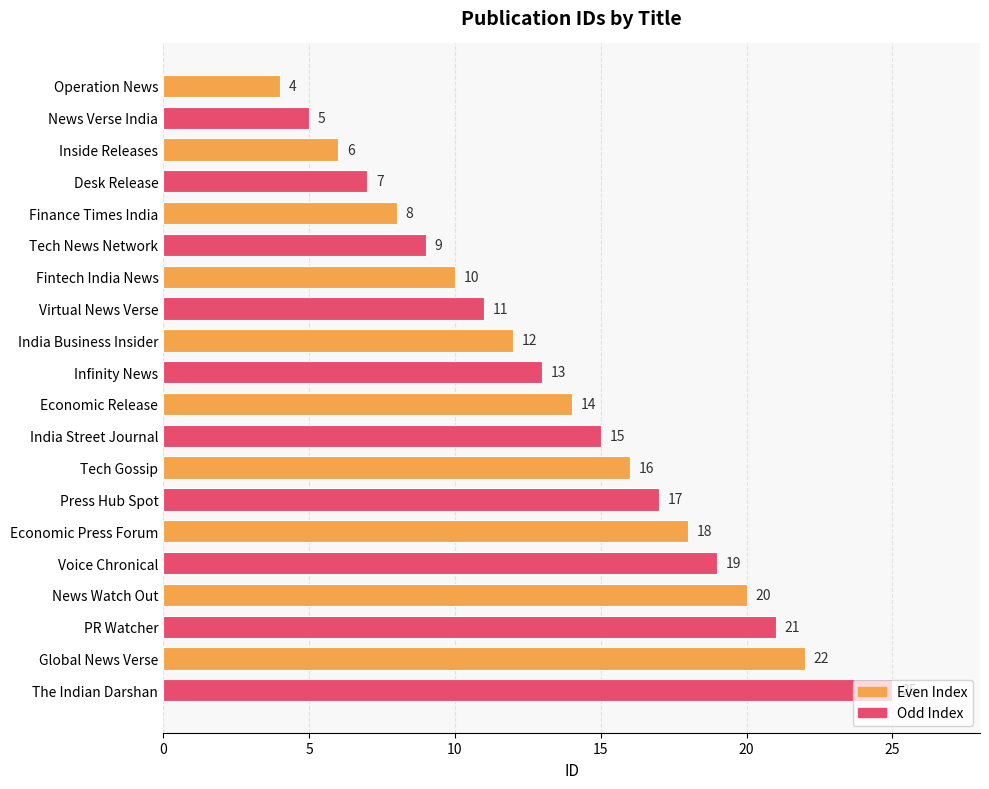

What is the label of the 6th bar from the top?

Tech News Network